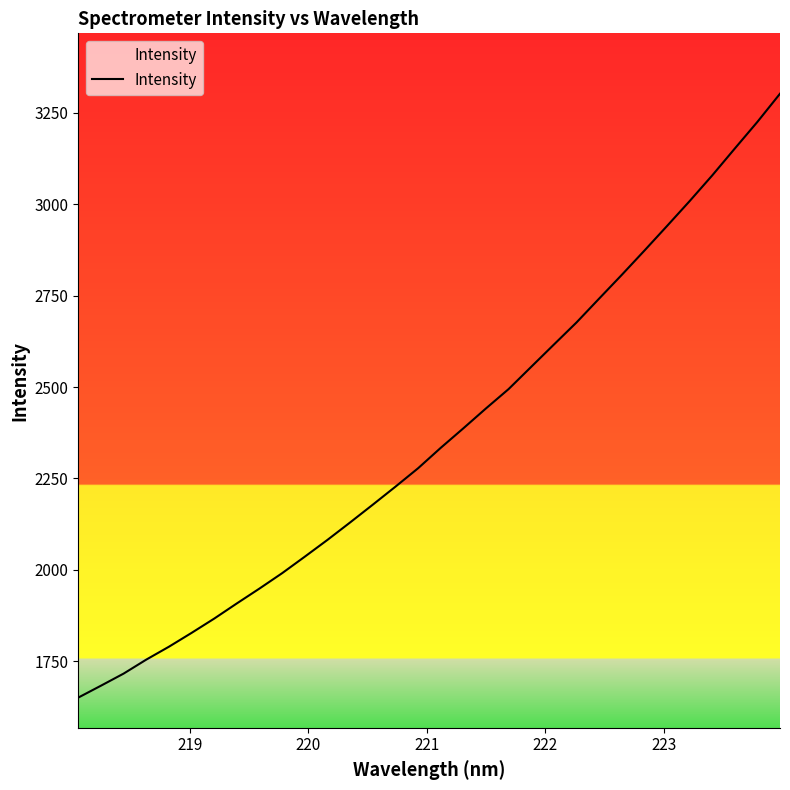

What is the difference between the maximum and minimum values?

1651.6